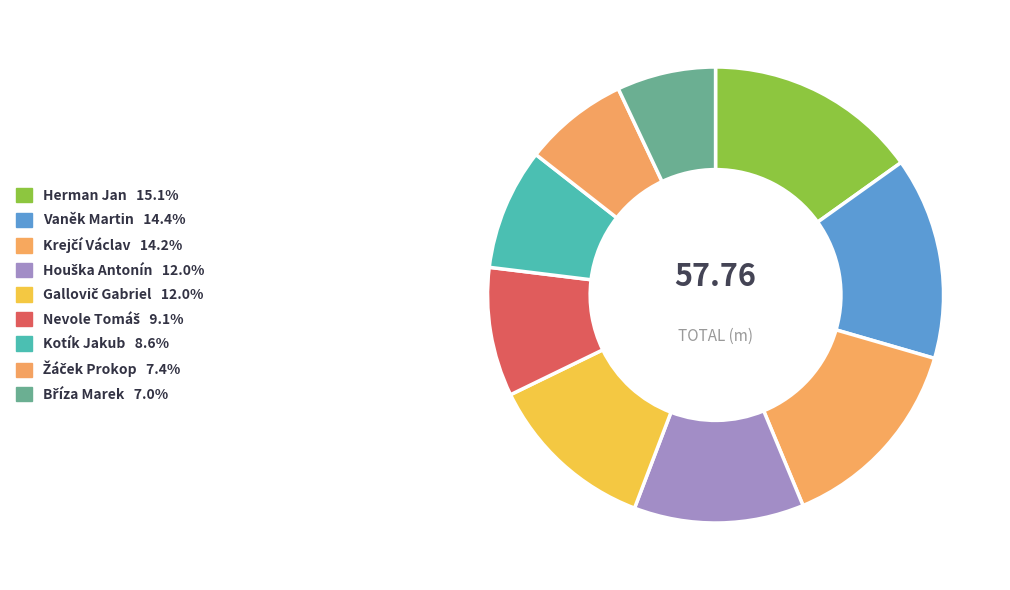

What is the change in value from Houška Antonín to Nevole Tomáš?

-1.7